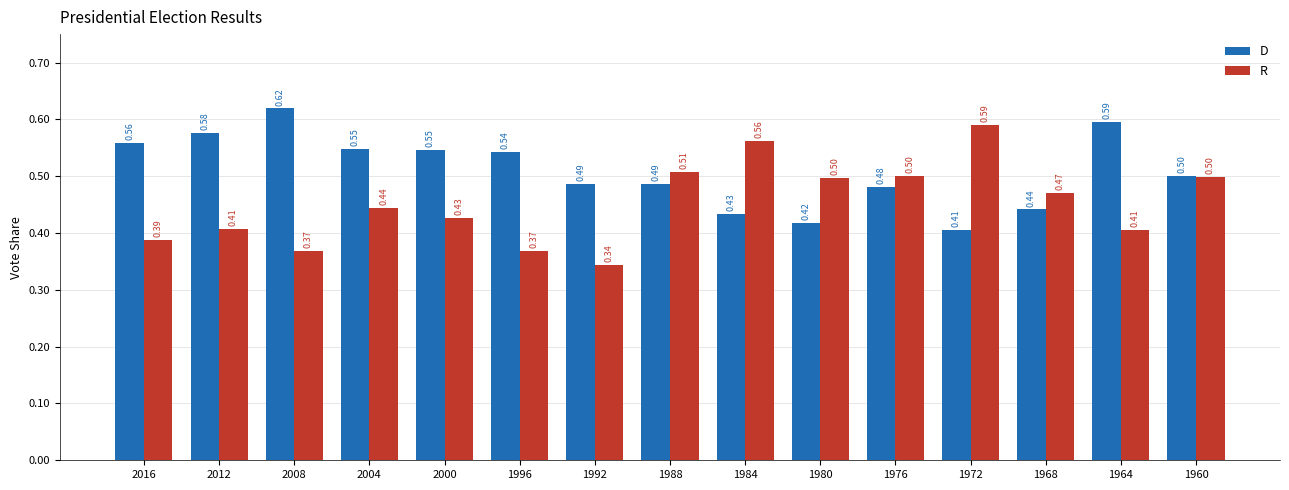

Which series has the largest total across all categories?

D